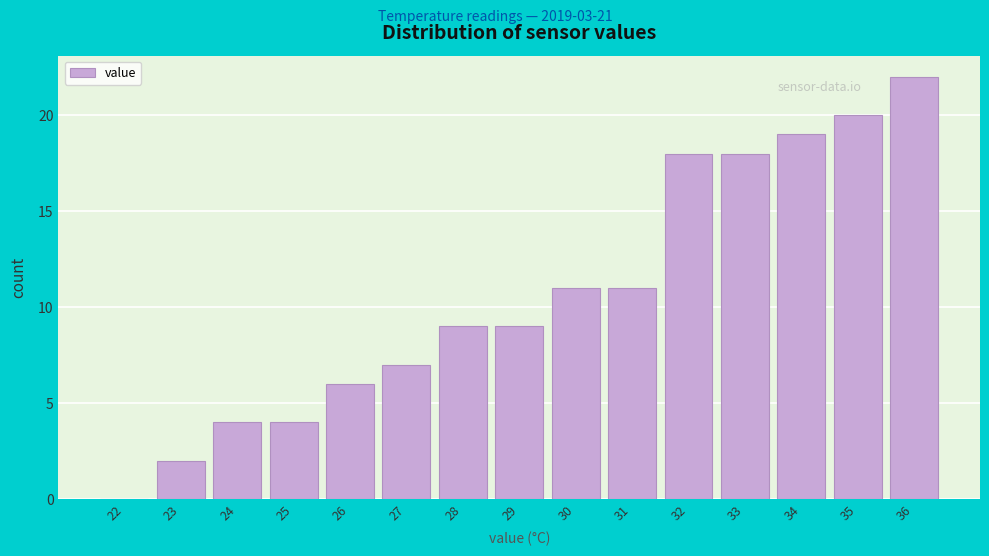

Reading left to right, extract all data points from this chart.

22=0	23=2	24=4	25=4	26=6	27=7	28=9	29=9	30=11	31=11	32=18	33=18	34=19	35=20	36=22